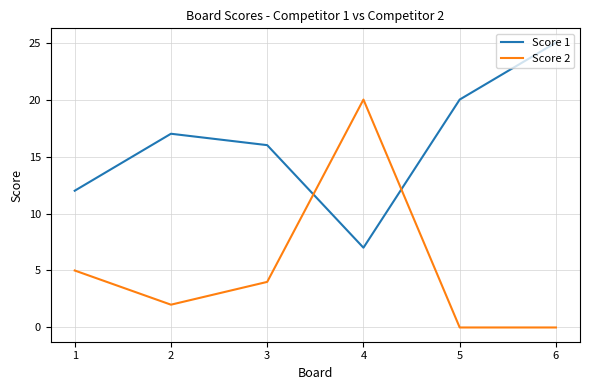

Reading left to right, extract all data points from this chart.

Score 1: 12	17	16	7	20	25
Score 2: 5	2	4	20	0	0